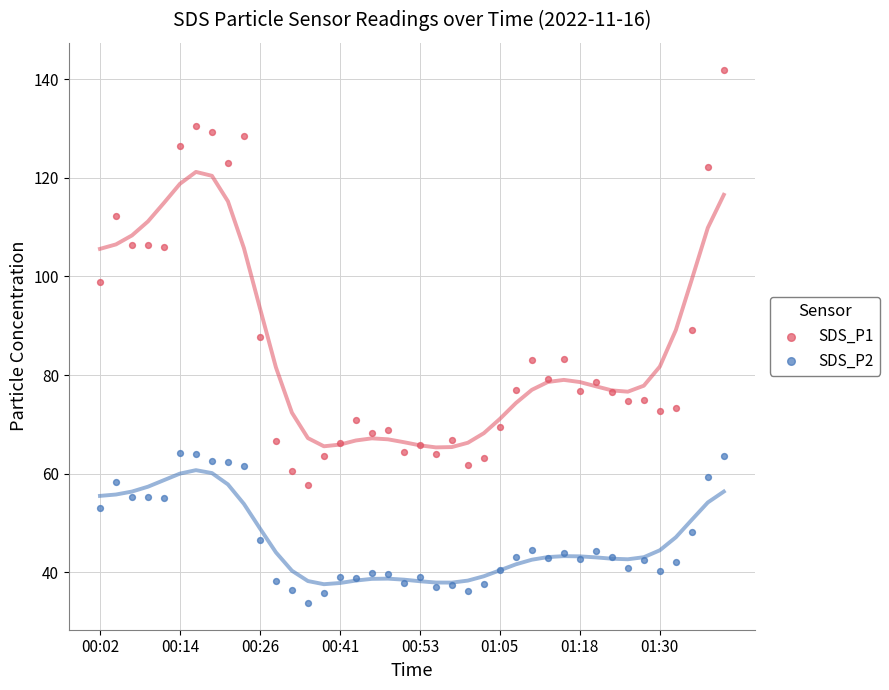

Which series has the largest Y range (max minus min)?

SDS_P1